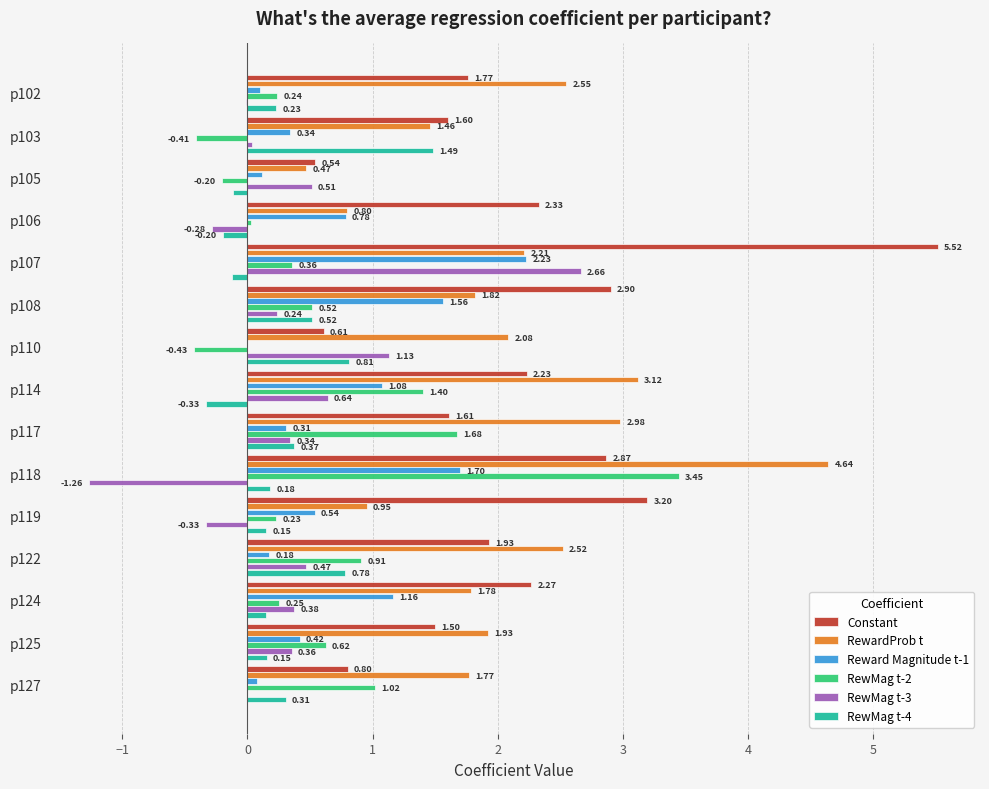

Which series has the widest spread of values?

Constant